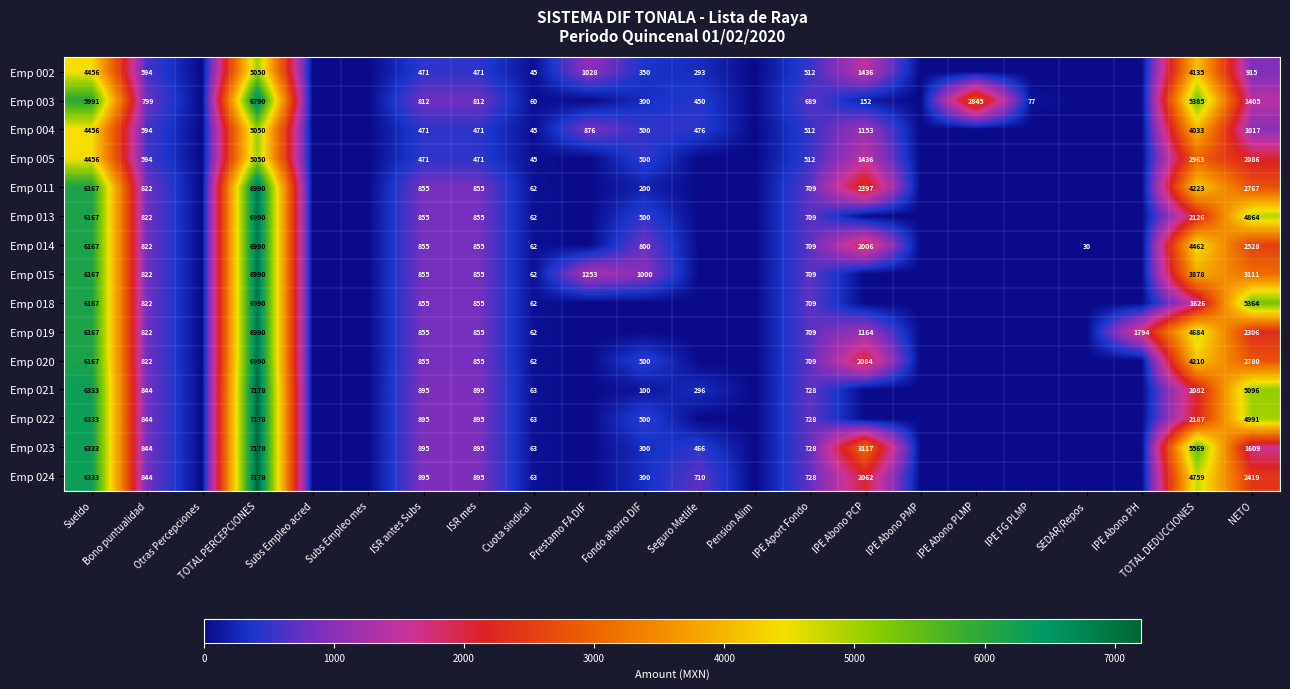

Count the number of categories in the chart.

22